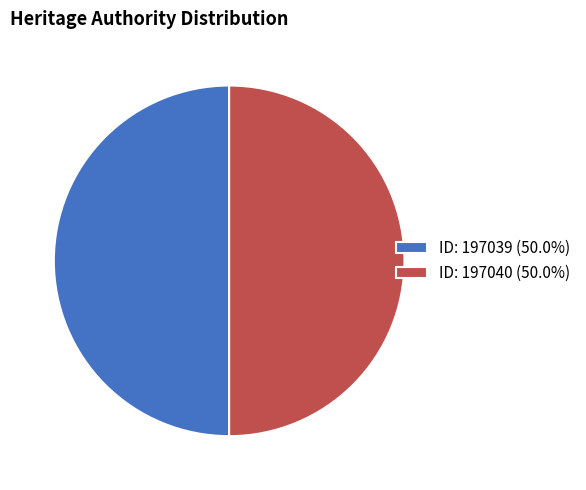

Count the number of slices in the pie.

2